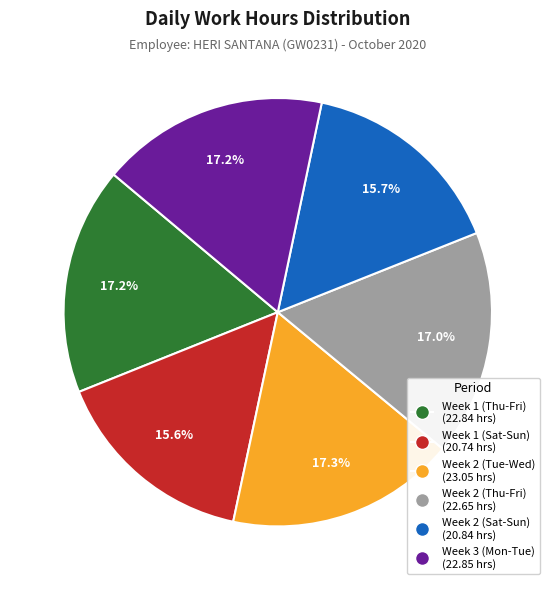

How many segments does this pie chart have?

6